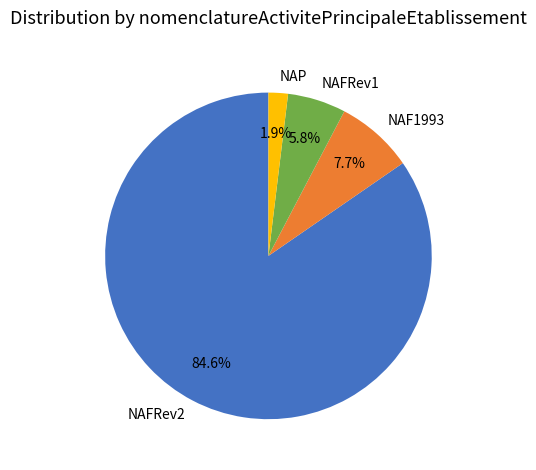

Which category has the biggest portion of the pie?

NAFRev2